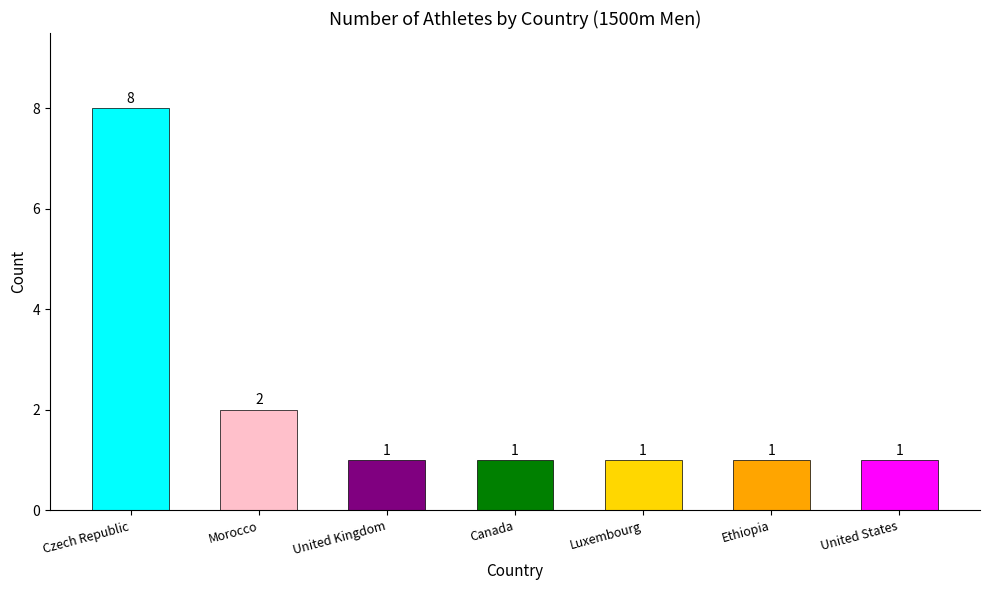

Is it true that the value at Luxembourg is 1?

True